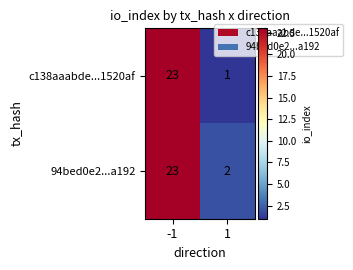

At 1, list the series in order from smallest to largest.

c138aaabde...1520af, 94bed0e2...a192